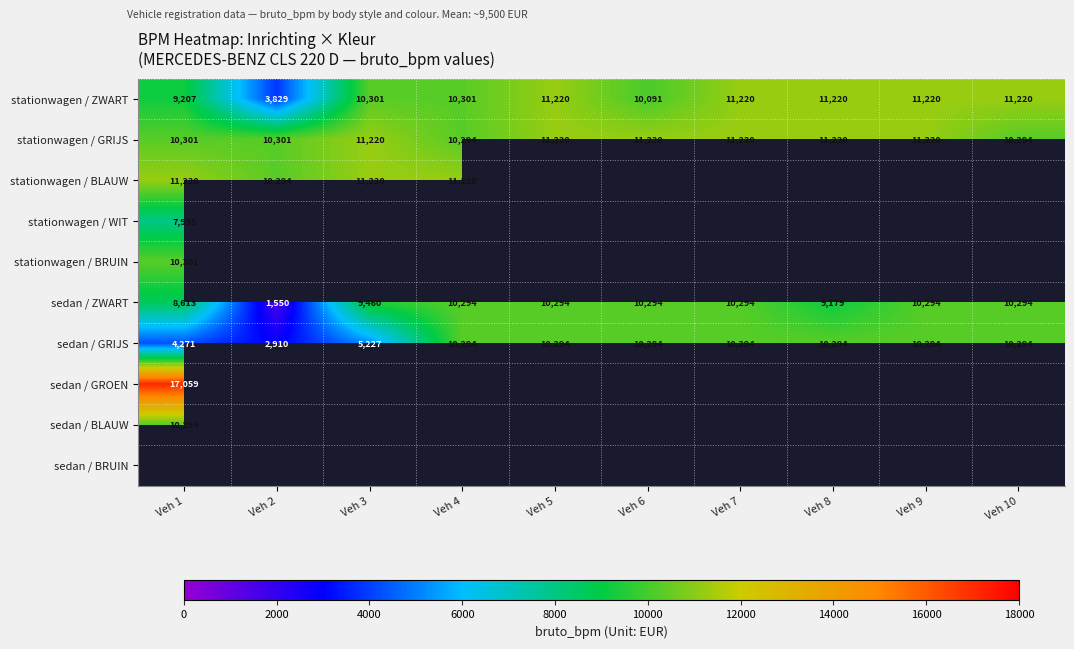

The value of stationwagen / ZWART at Veh 9 is 4072. True or false?

False